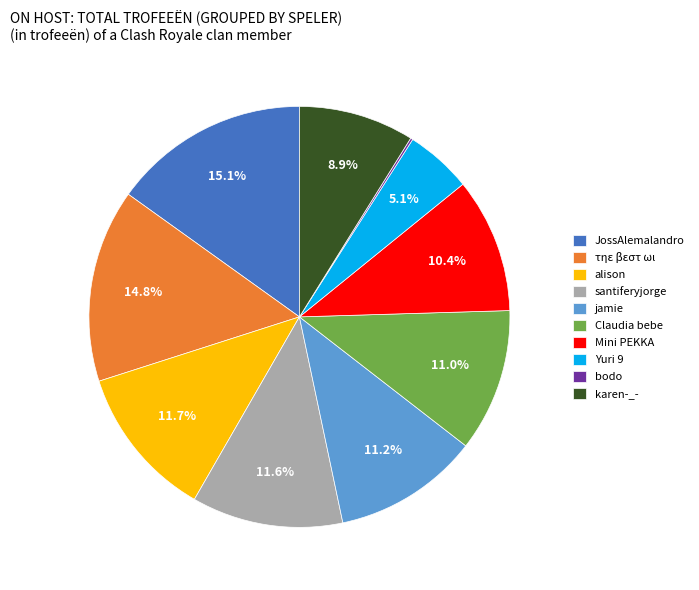

Do JossAlemalandro and santiferyjorge together represent more than half of the pie?

No